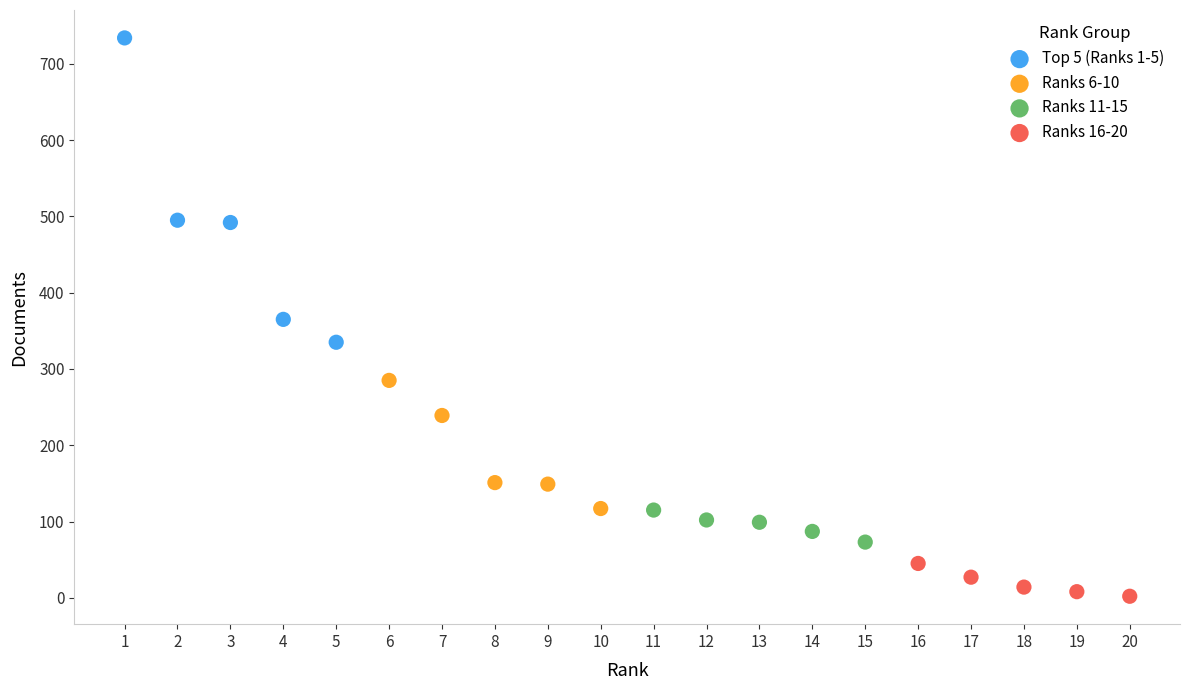

Which series contains the lowest Y value?

Ranks 16-20